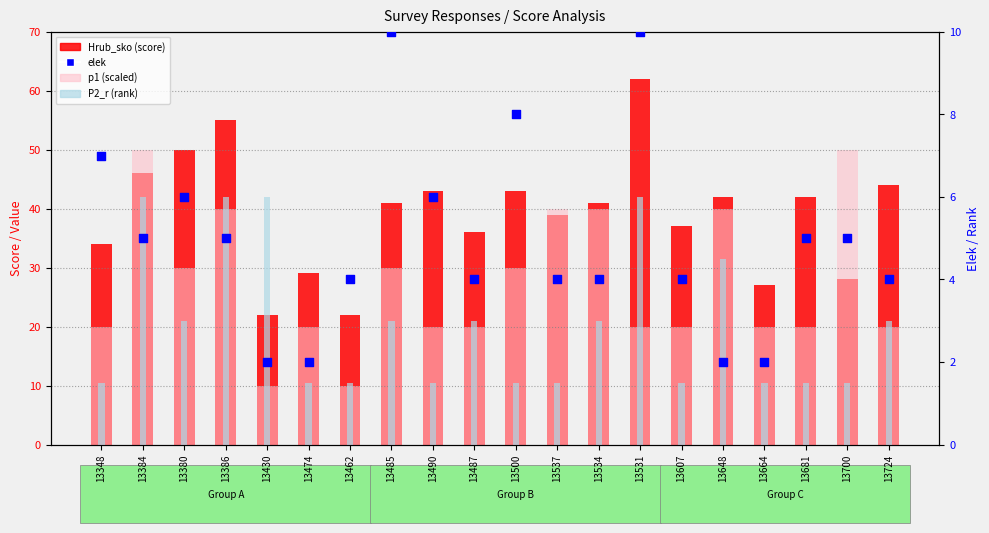

At which category is the sum across all series the highest?

13384